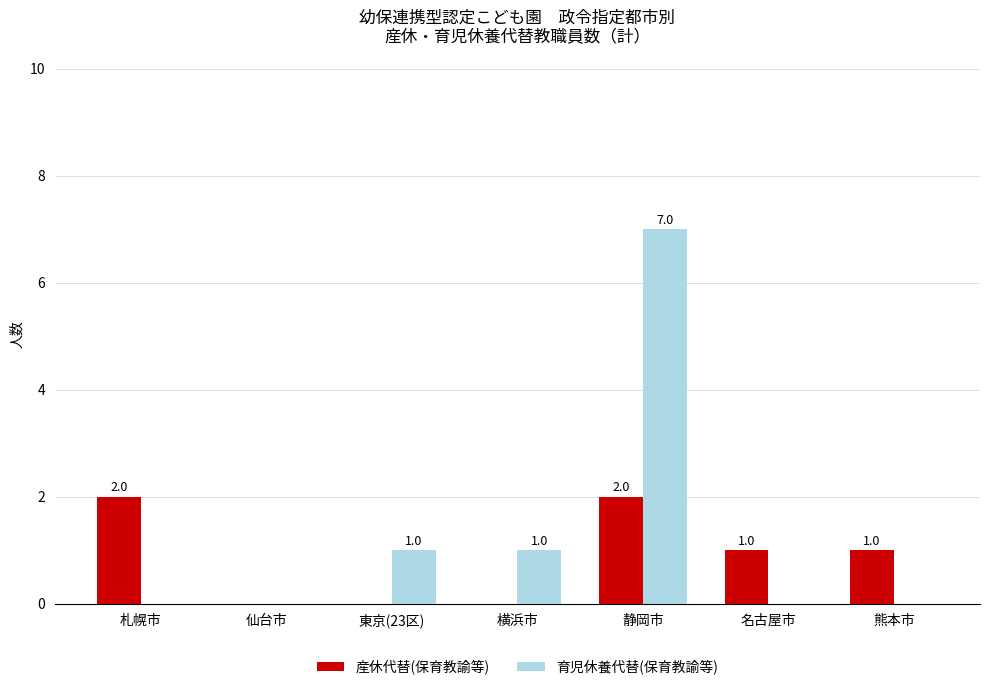

Reading left to right, list all the values displayed in this chart.

産休代替(保育教諭等): 札幌市=2	仙台市=0	東京(23区)=0	横浜市=0	静岡市=2	名古屋市=1	熊本市=1
育児休養代替(保育教諭等): 札幌市=0	仙台市=0	東京(23区)=1	横浜市=1	静岡市=7	名古屋市=0	熊本市=0